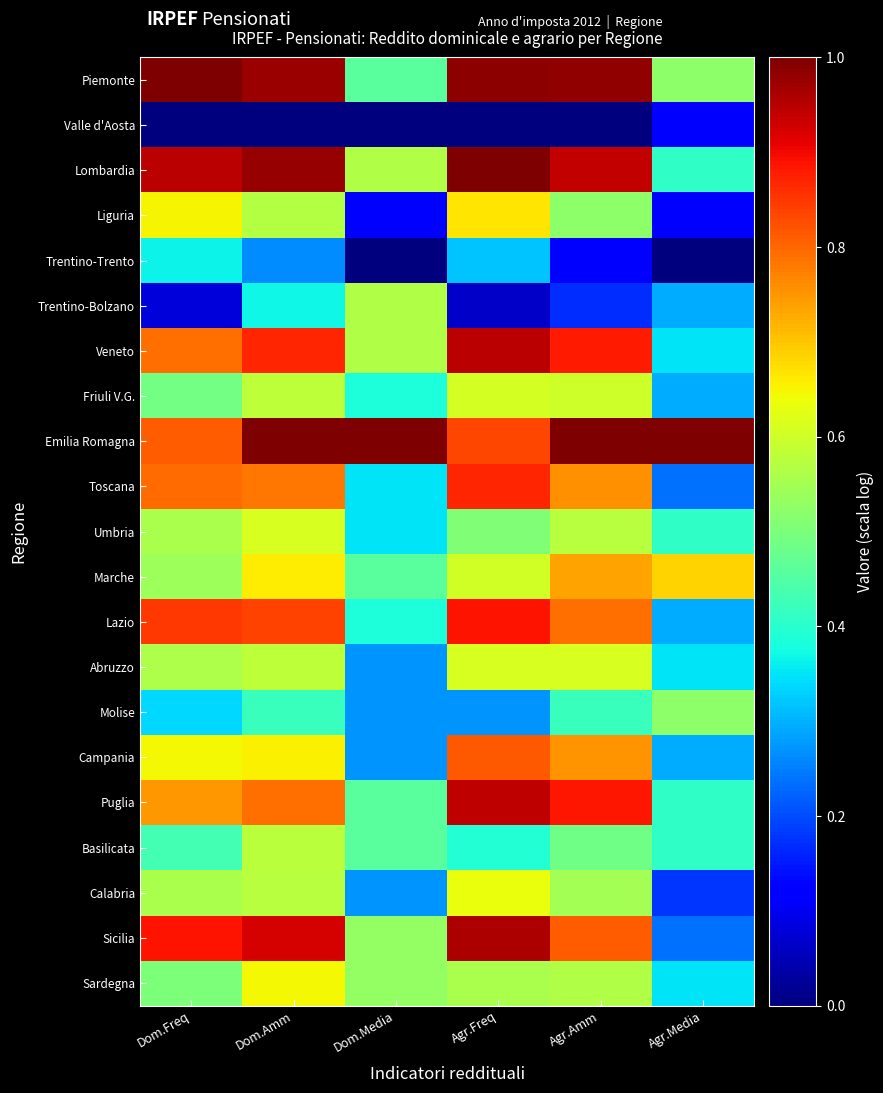

What is the total value across all series at Dom.Freq?

12.6